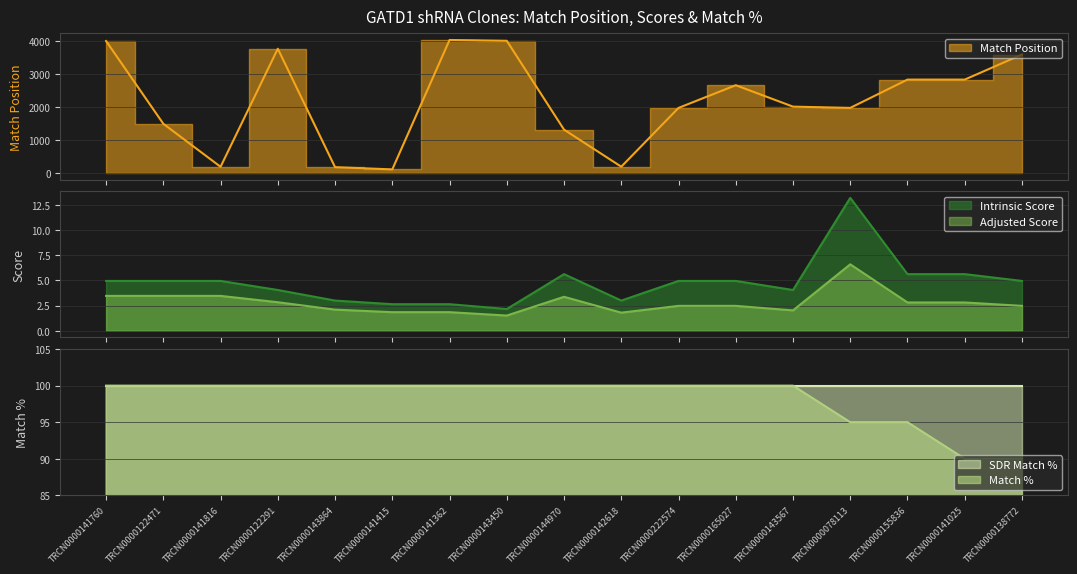

What position from the left is TRCN0000143864?

5